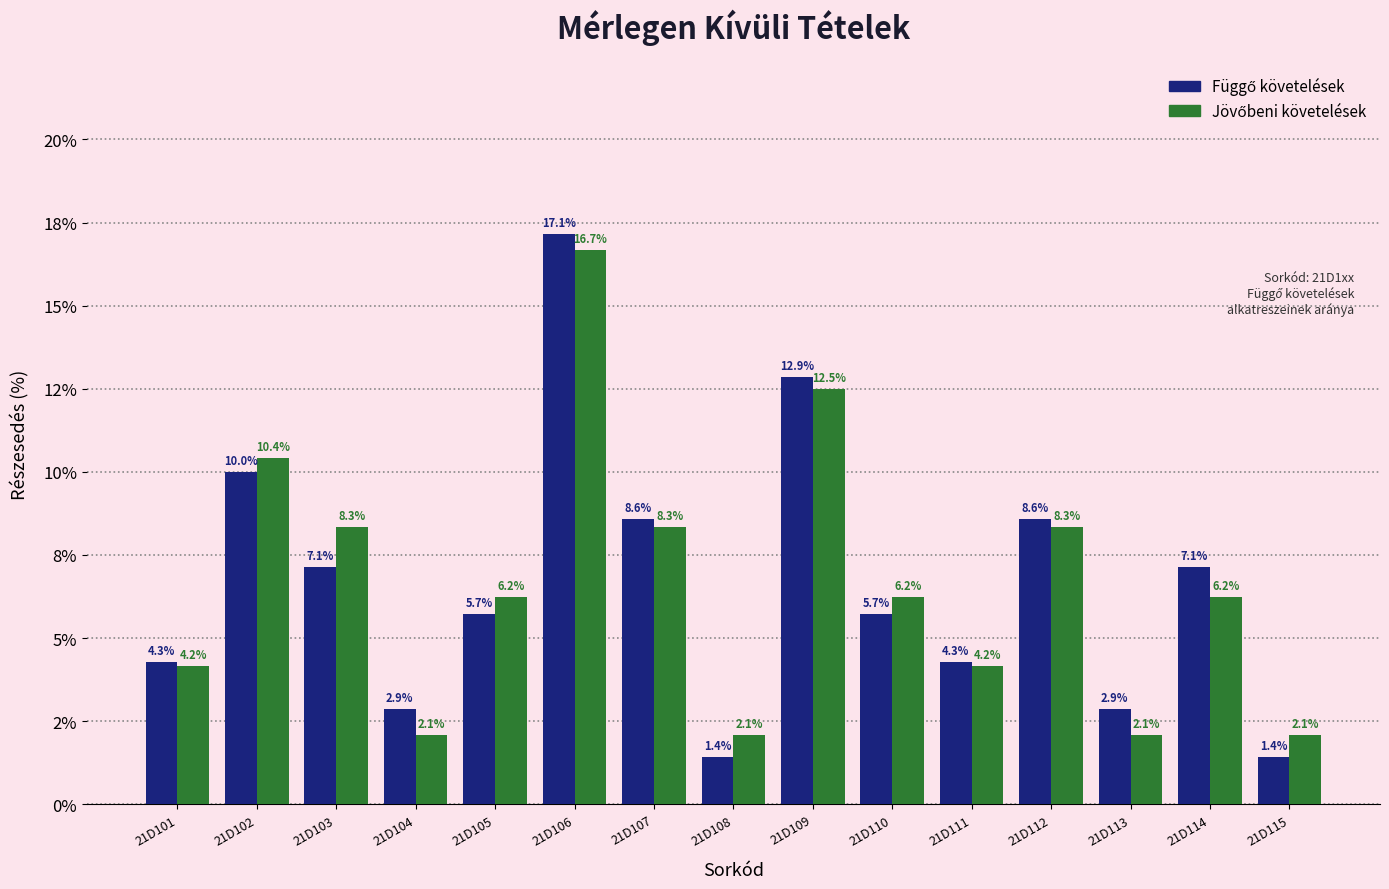

Are the bars grouped side by side (vs. stacked)?

Yes